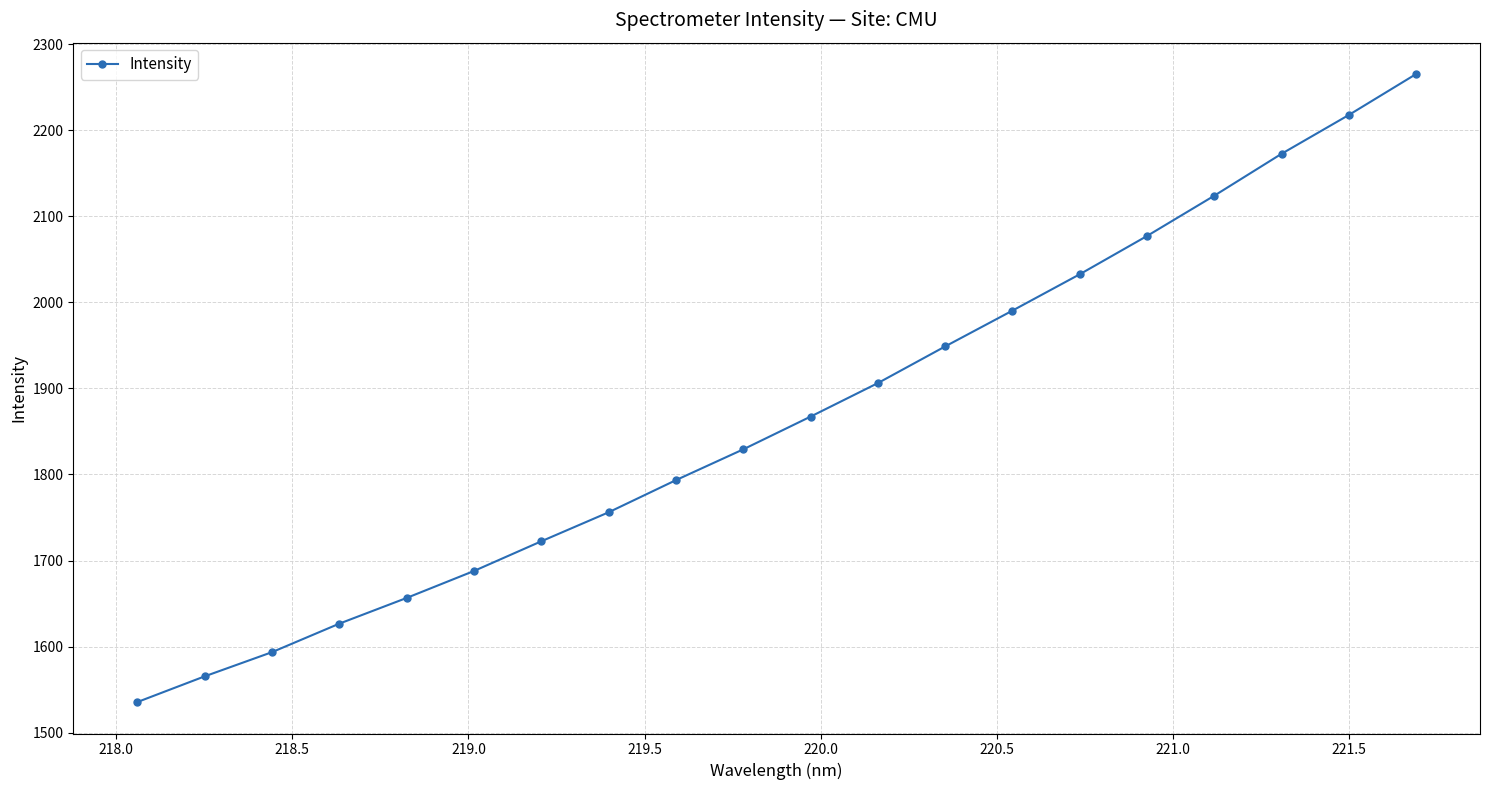

True or false: the data has more than 1 interior local peaks.

False